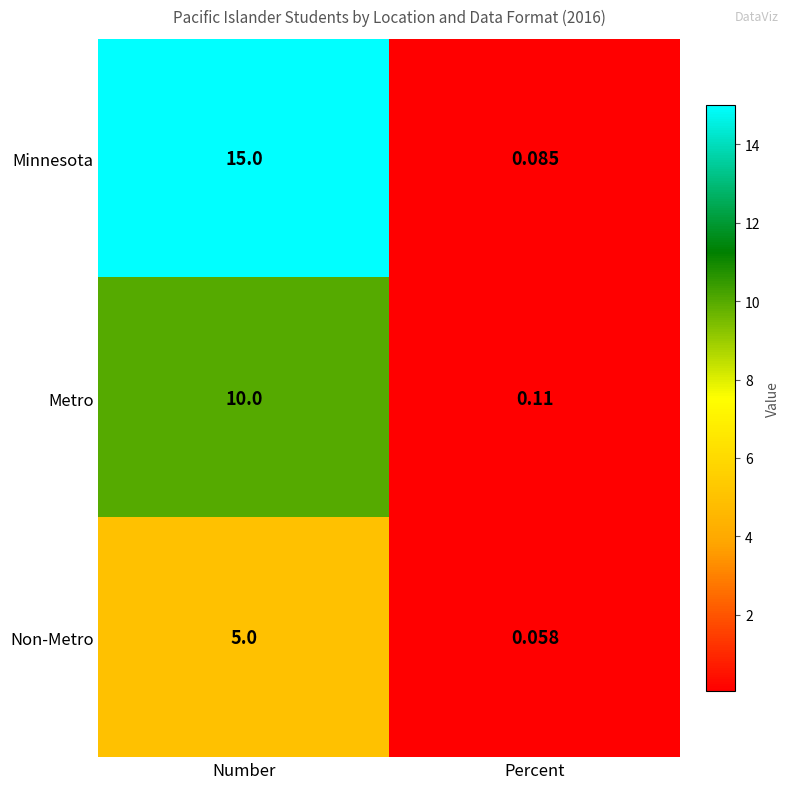

List the labels in order of Minnesota value, largest first.

Number, Percent